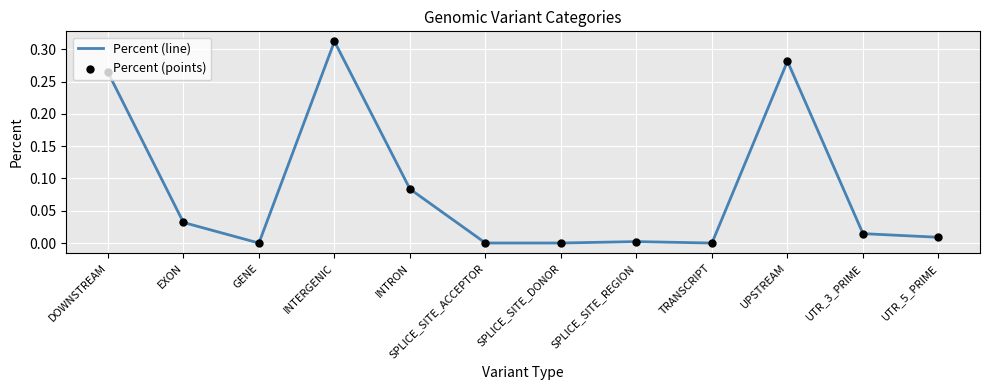

Which has a higher value, INTRON or SPLICE_SITE_REGION?

INTRON